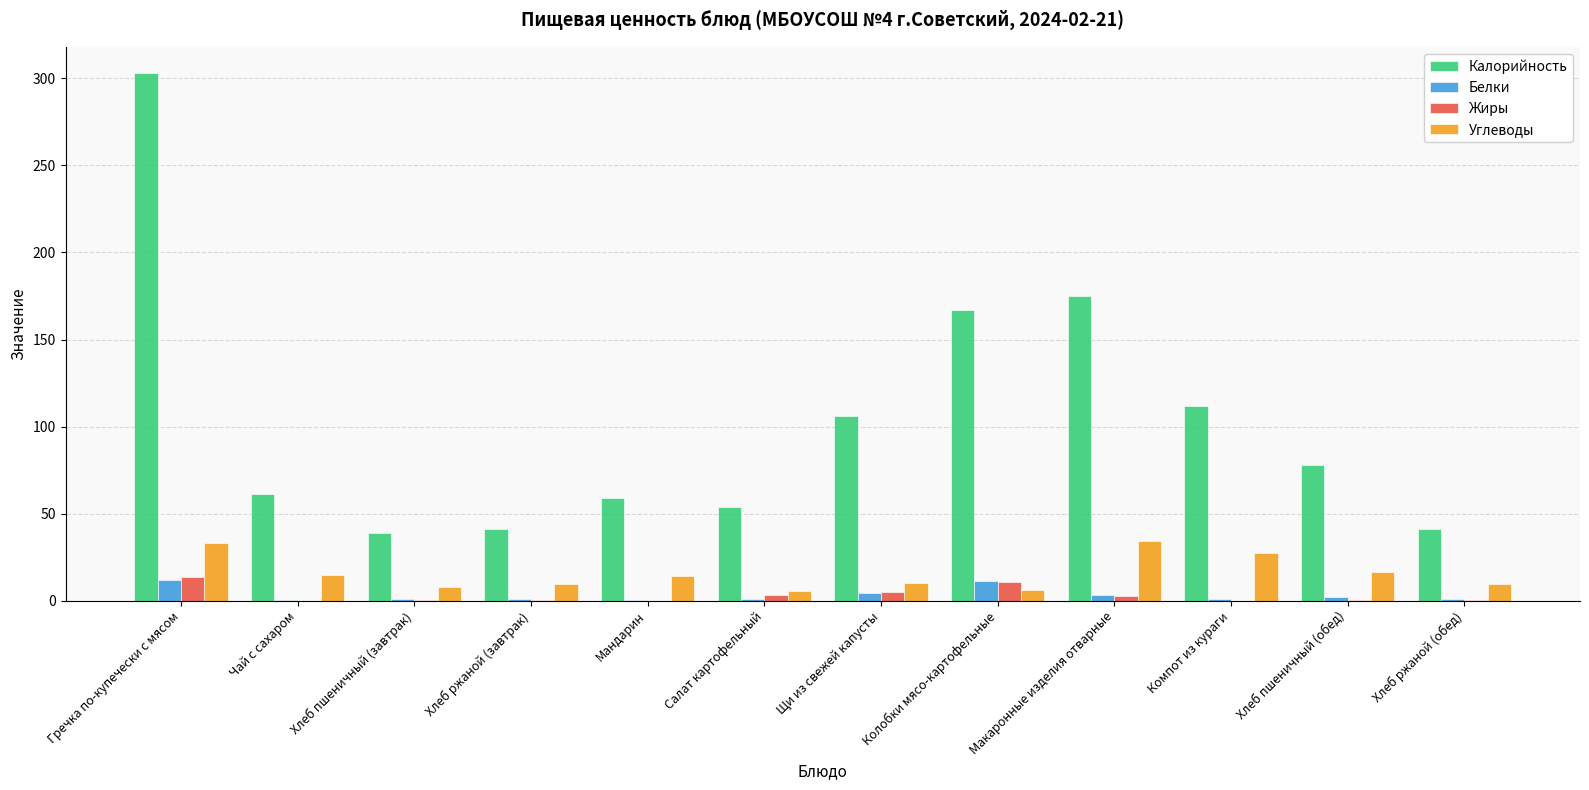

At which label is Калорийность closest to 171?

Колобки мясо-картофельные